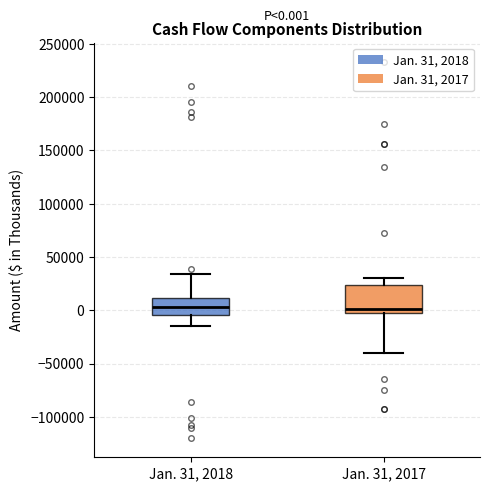

Comparing the boxes themselves (not the whiskers), which one is the tallest?

Jan. 31, 2017